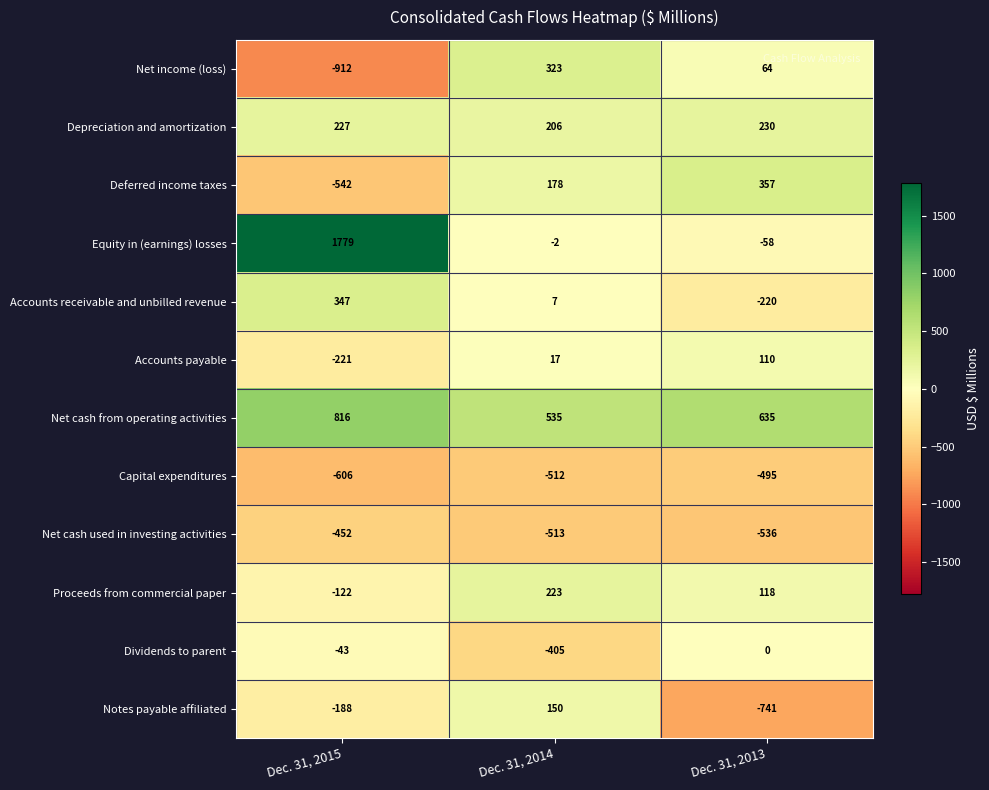

What is the difference between the Proceeds from commercial paper values at Dec. 31, 2013 and Dec. 31, 2014?

105